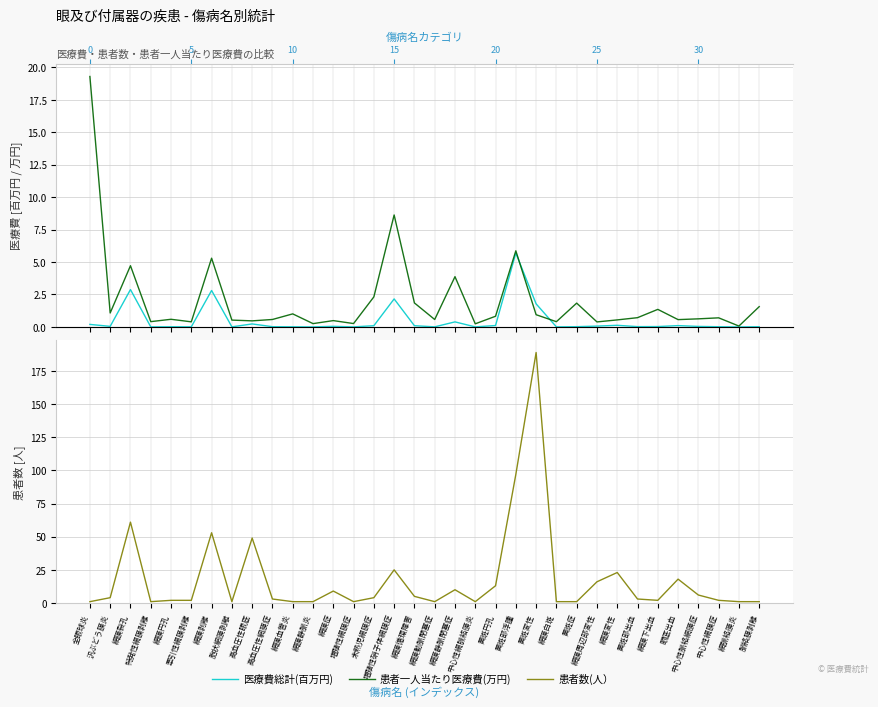

Is the value of 医療費総計(百万円) at 網膜静脈炎 greater than the value of 患者数(人） at 黄斑変性?

No